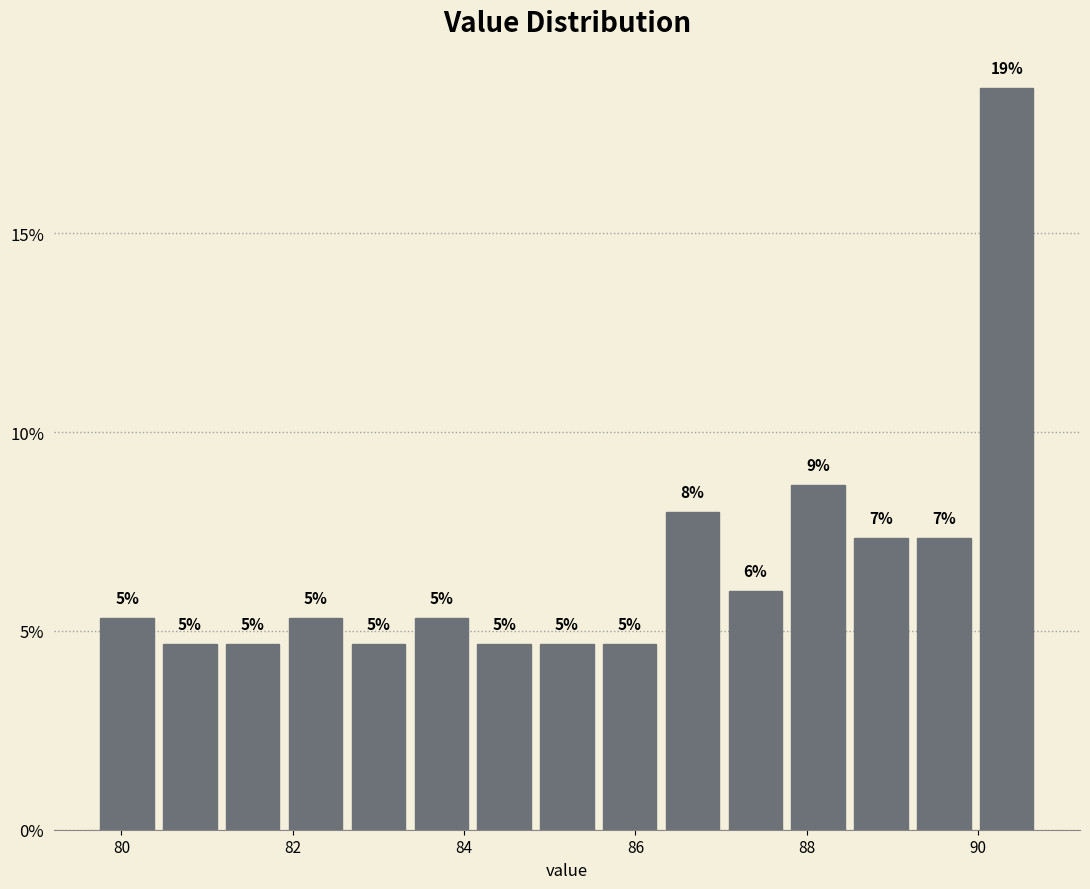

Around what value on the x-axis is the tallest bar? Give the approximate position of its centre, as read against the axis.

90.4